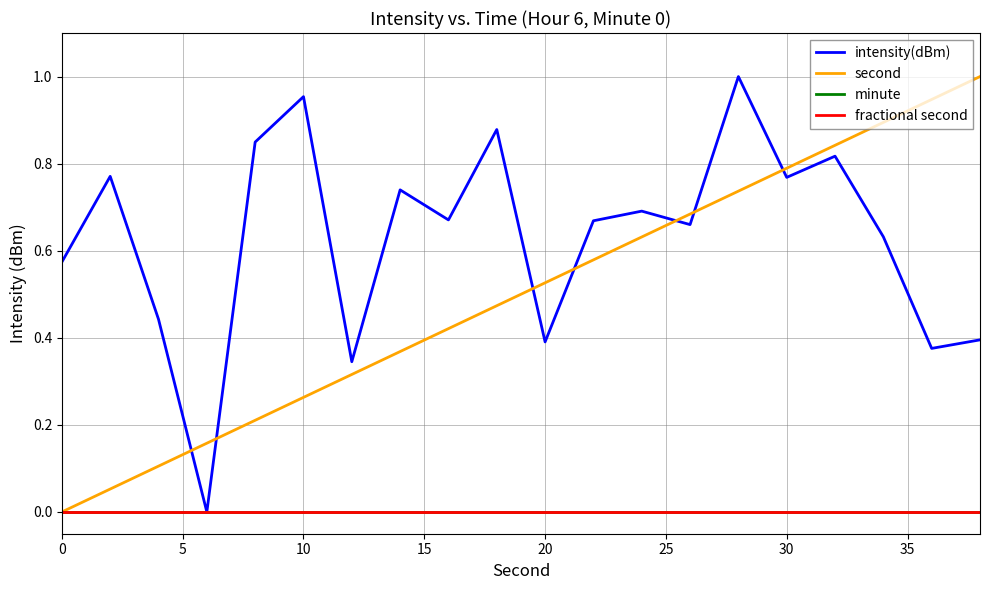

Is this an area chart (filled region under the line)?

No